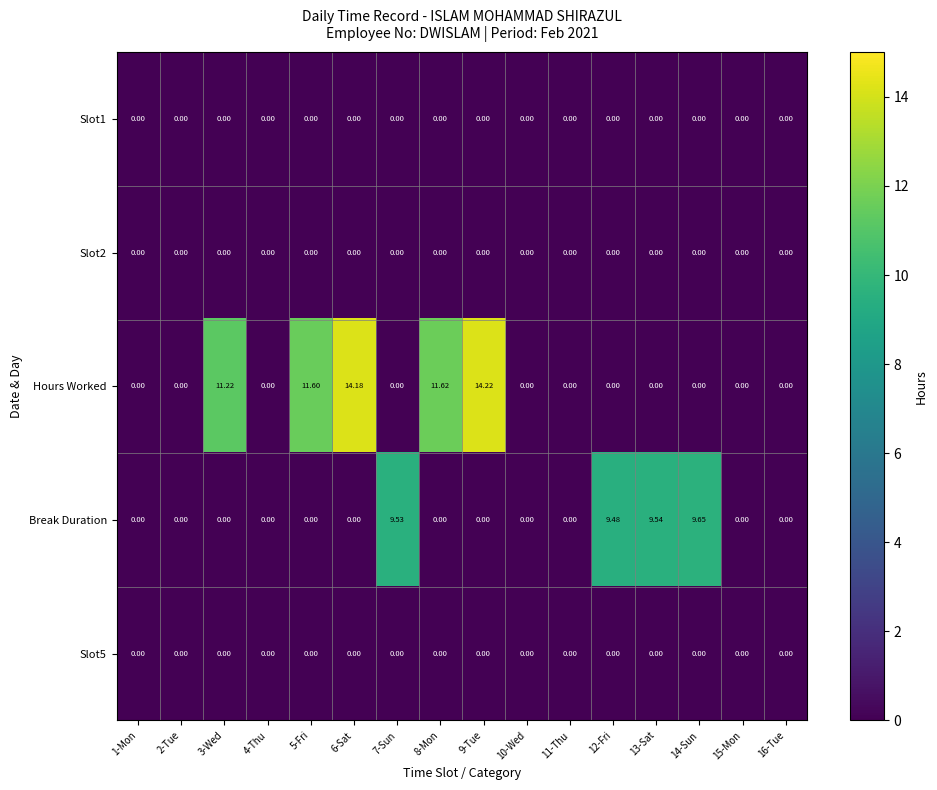

Which series has the largest total across all categories?

Hours Worked